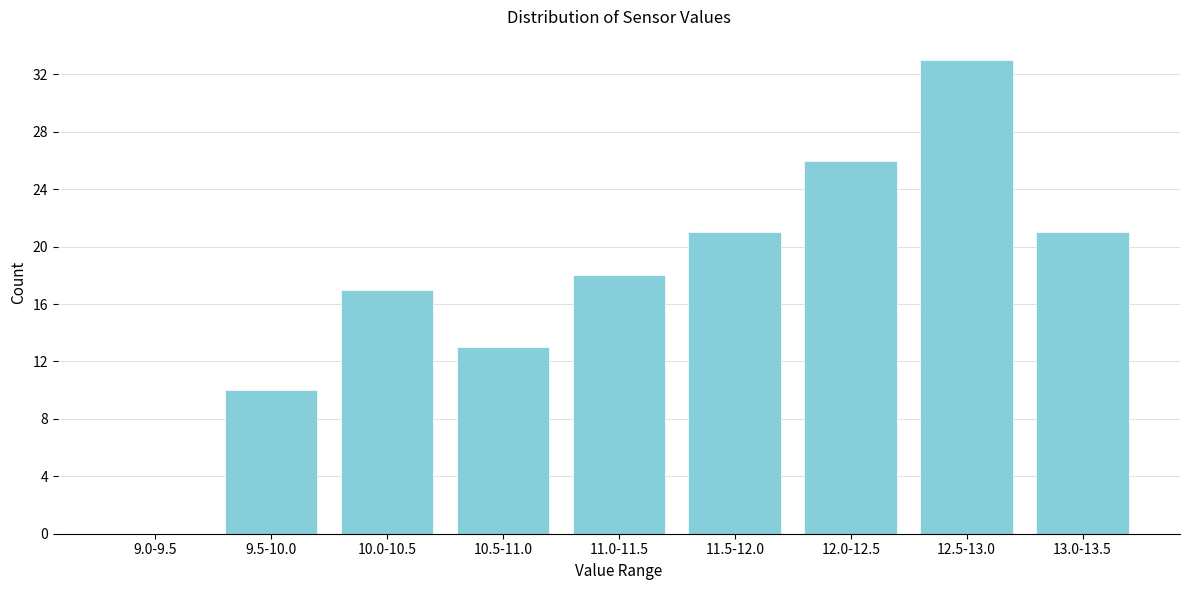

Reading left to right, list all the values displayed in this chart.

9.0-9.5=0	9.5-10.0=10	10.0-10.5=17	10.5-11.0=13	11.0-11.5=18	11.5-12.0=21	12.0-12.5=26	12.5-13.0=33	13.0-13.5=21